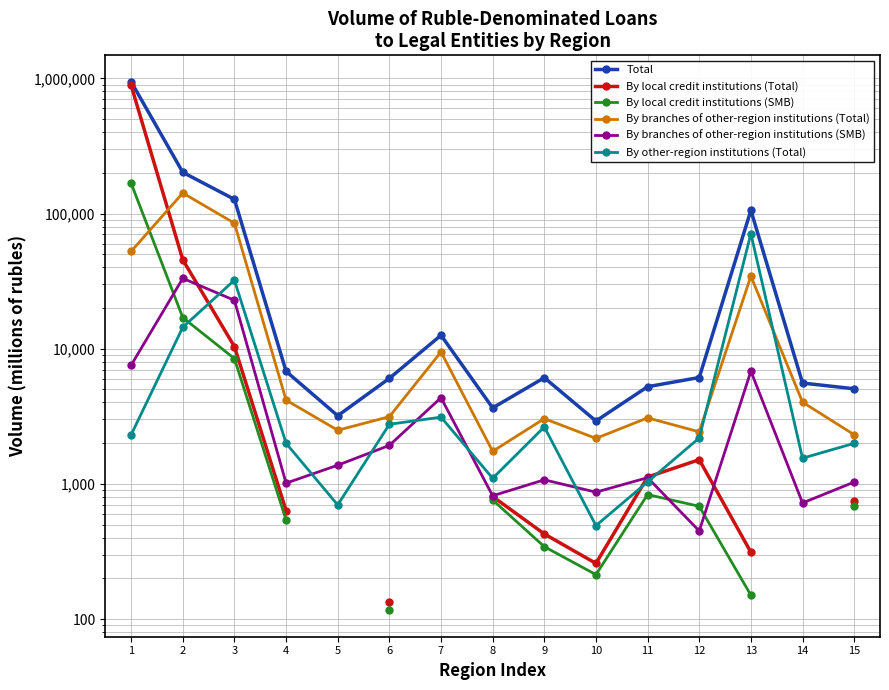

The value of By branches of other-region institutions (Total) at 1 is 68538.7. True or false?

False